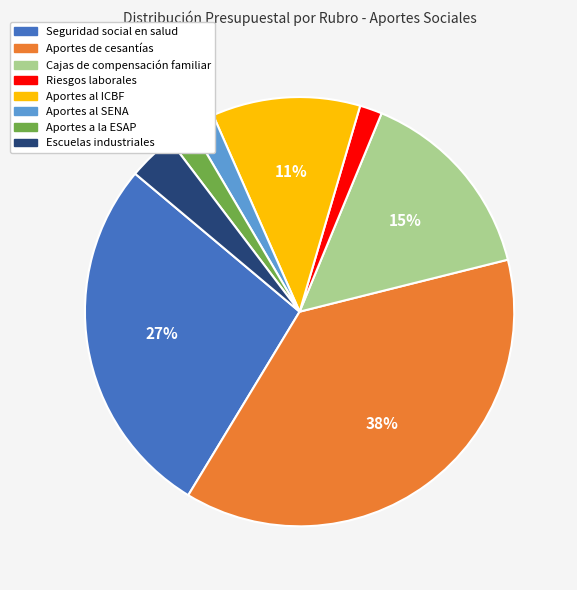

The Riesgos laborales slice represents 2% of the pie. True or false?

True